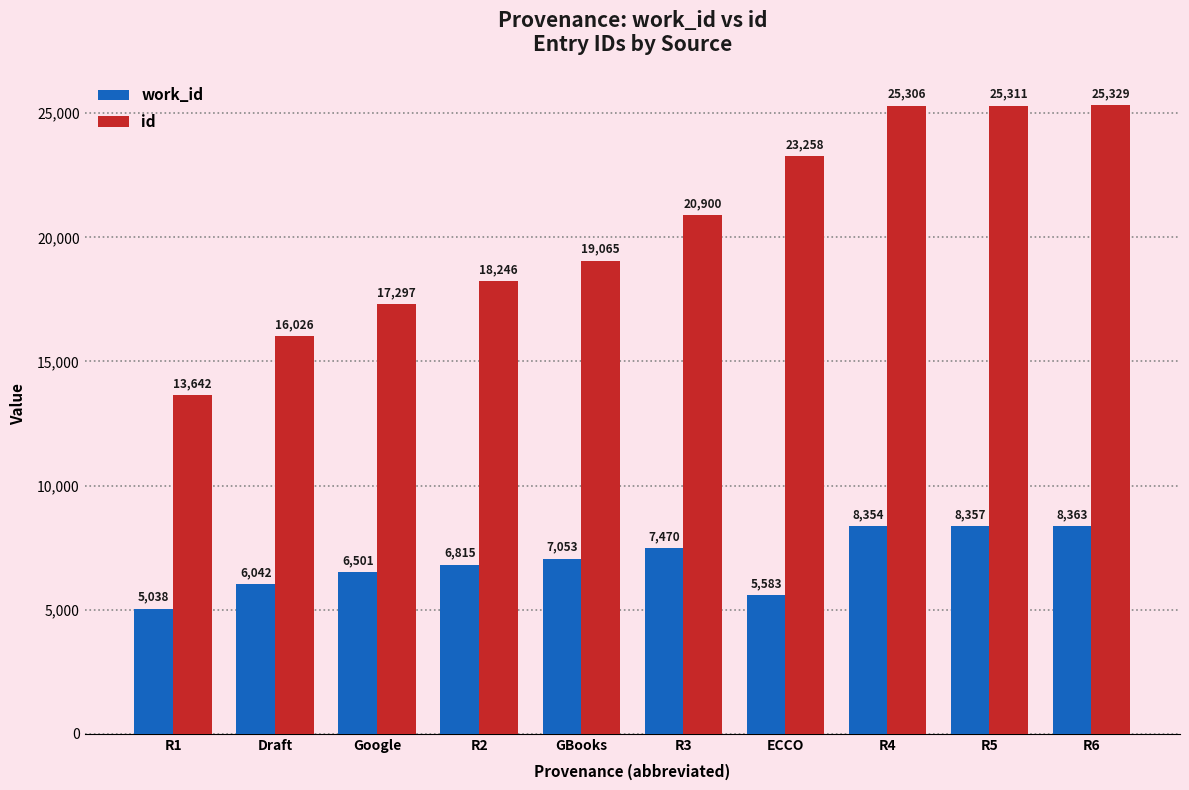

Is it true that work_id equals 8357 at R5?

True